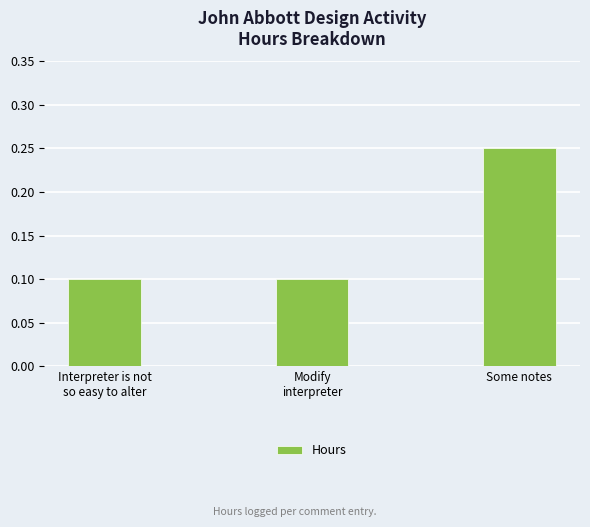

What position from the left is Some notes?

3